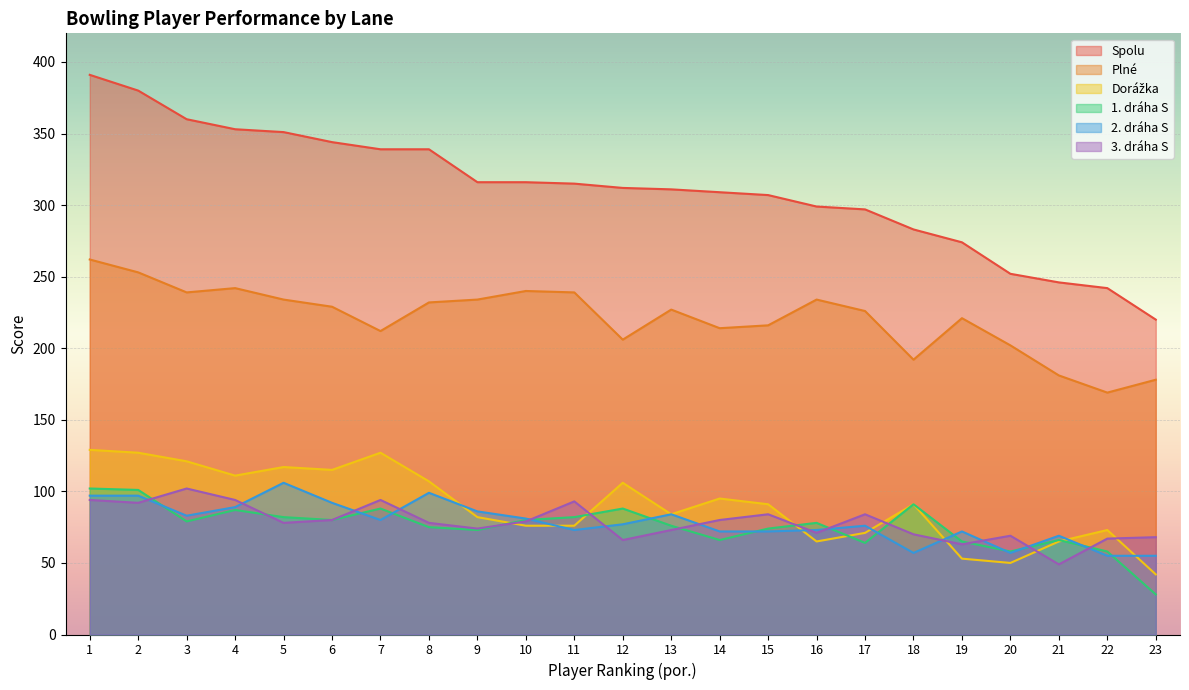

What is the difference between the highest and lowest values at 1?

297